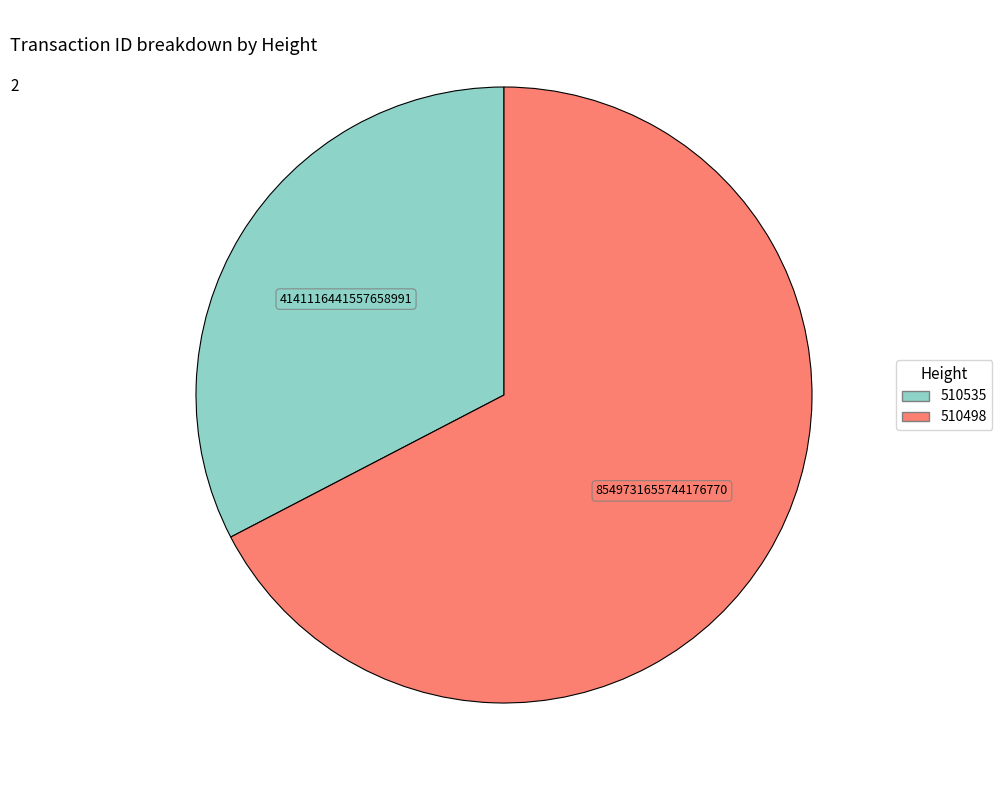

Does 510535 represent more than half of the total?

No